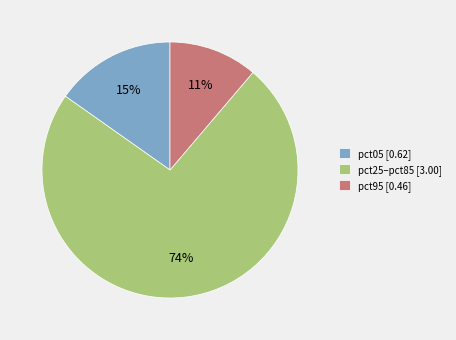

How many segments does this pie chart have?

3